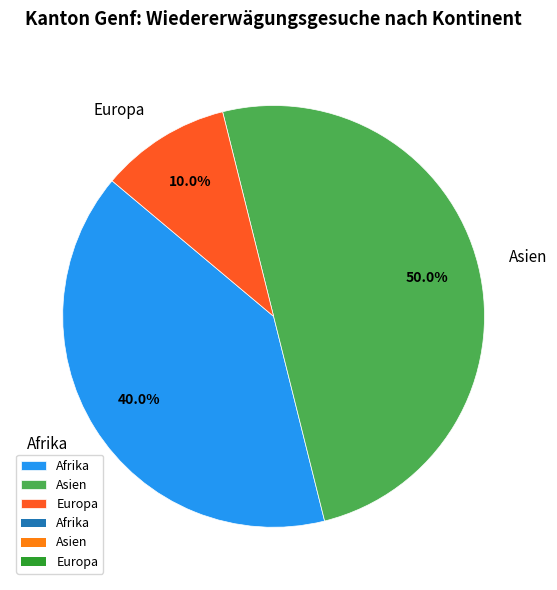

The Afrika slice represents 50% of the pie. True or false?

False